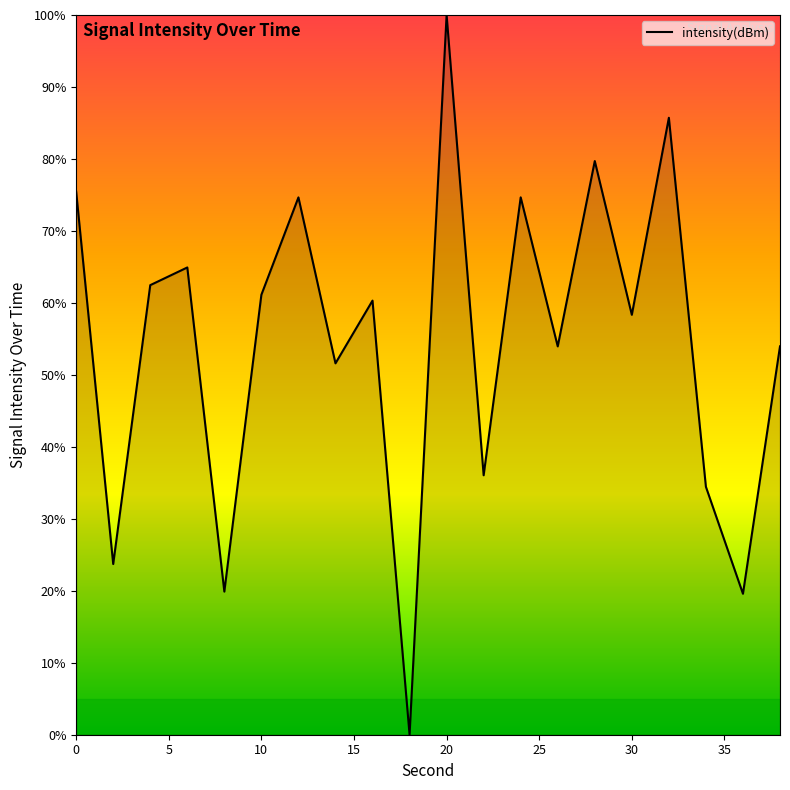

Does the chart display data point markers on the line(s)?

No